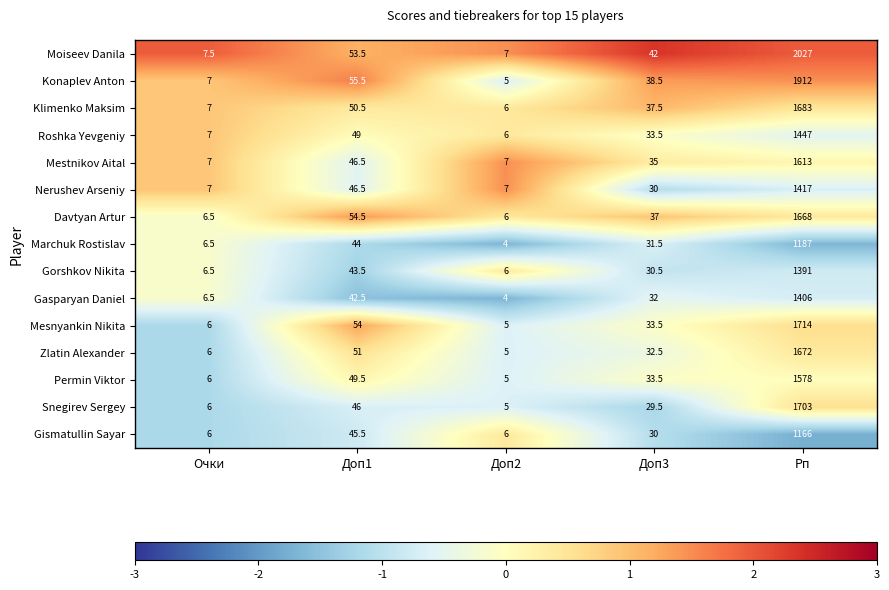

What is the minimum value shown in the chart?

4.0